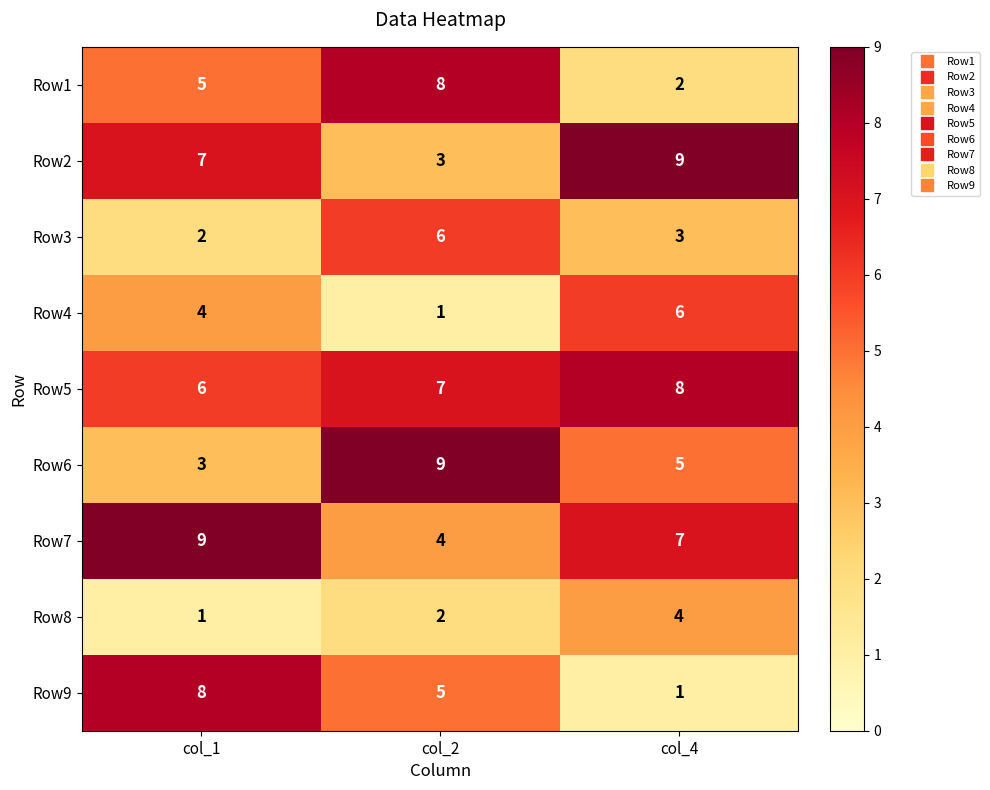

The Row5 series shows 8 at col_4. True or false?

True